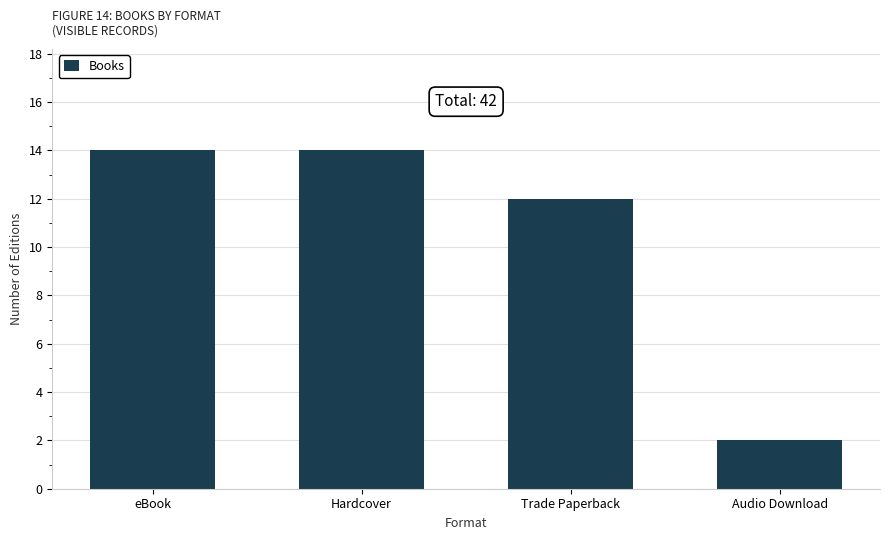

What is the difference between the maximum and minimum values?

12